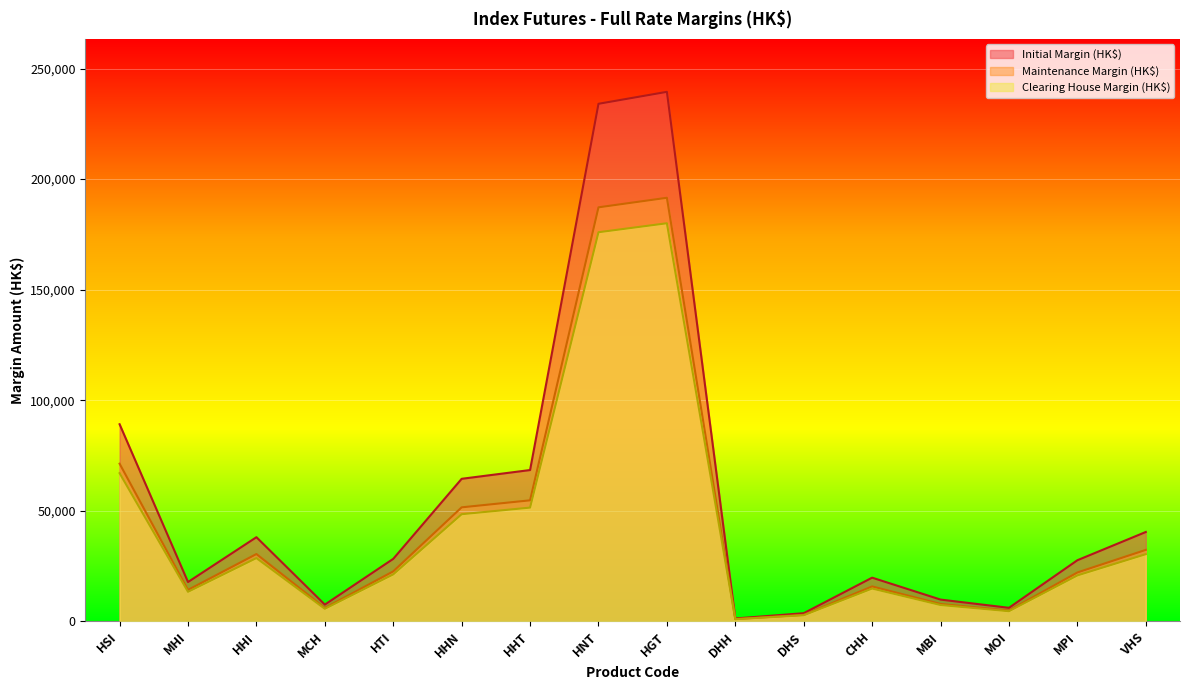

Is the value of Initial Margin (HK$) at MOI greater than the value of Maintenance Margin (HK$) at CHH?

No